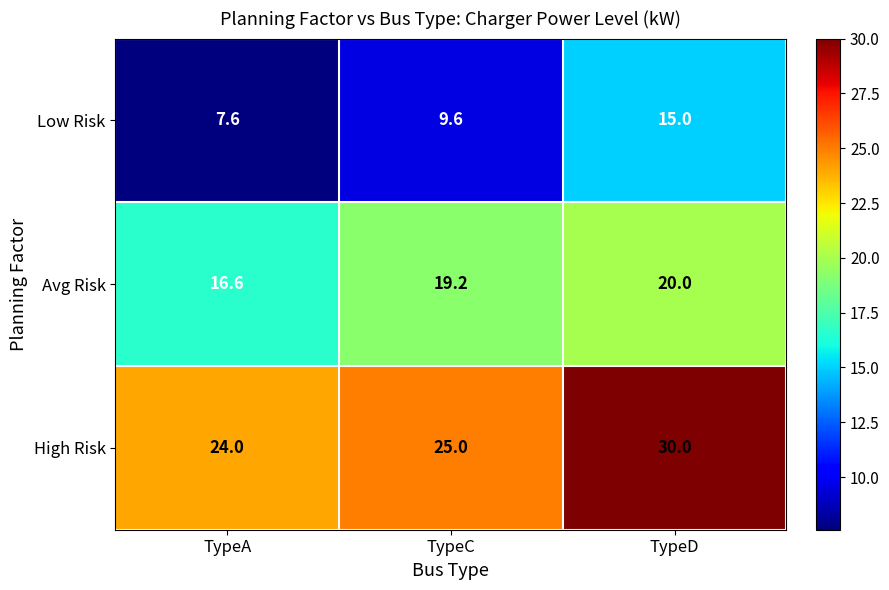

What is the highest value of the High Risk series?

30.0